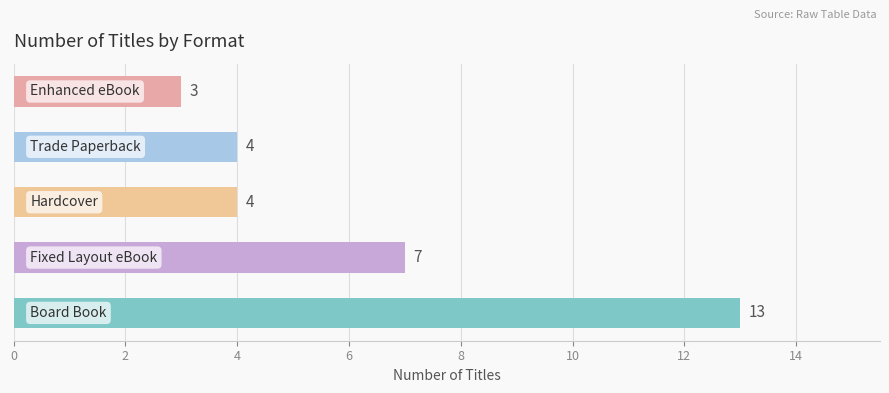

Reading top to bottom, what are all the values shown in this chart?

3	4	4	7	13